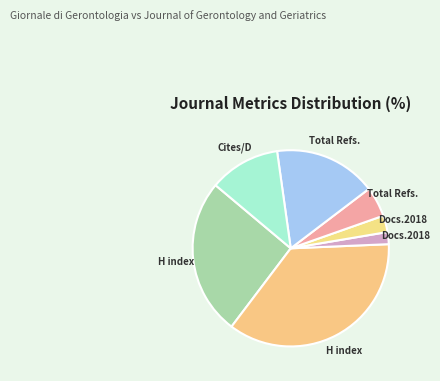

How many segments does this pie chart have?

7